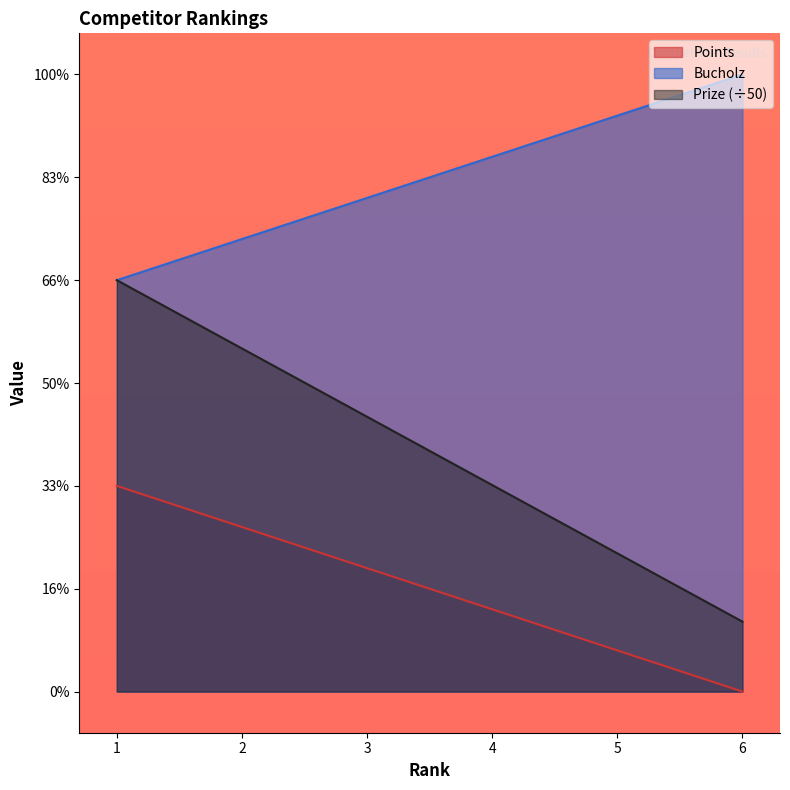

True or false: Bucholz and Prize cross at least once.

False